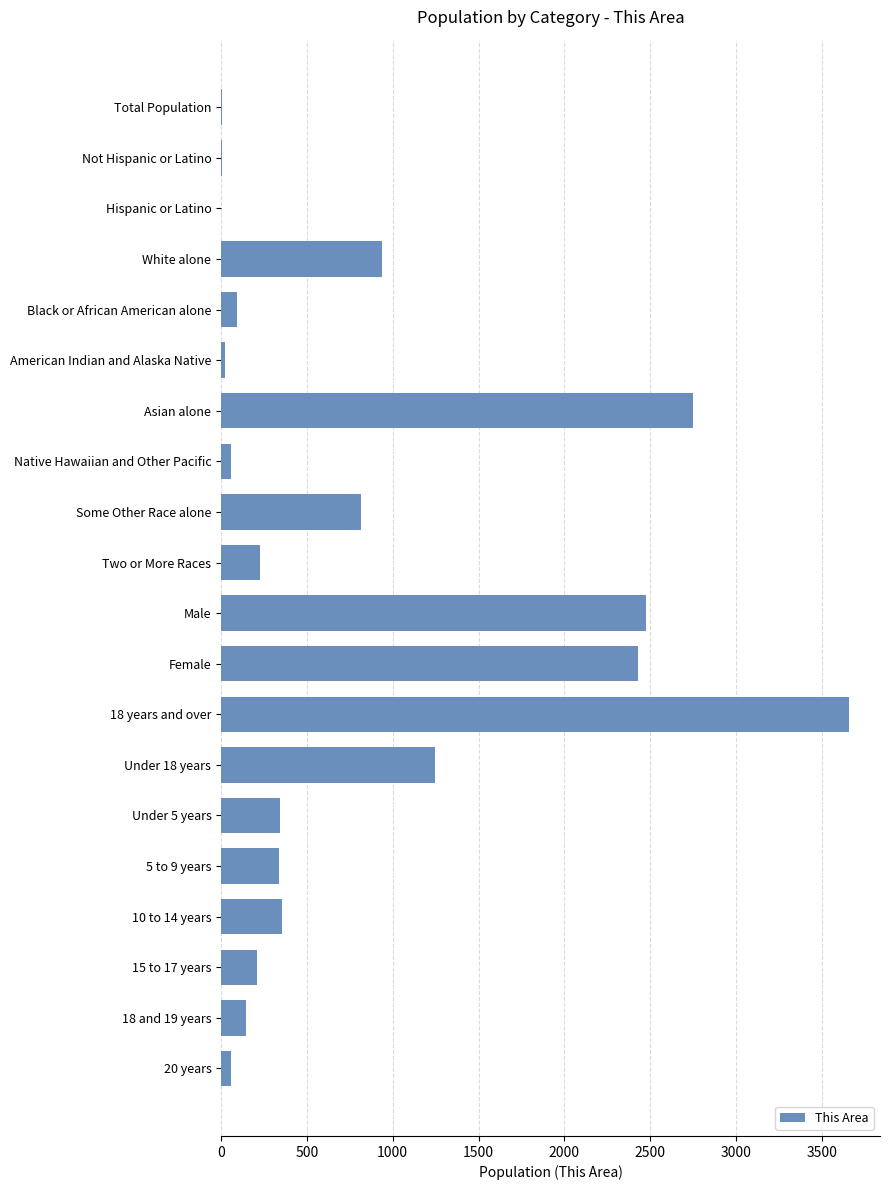

Does the chart contain stacked bars?

No